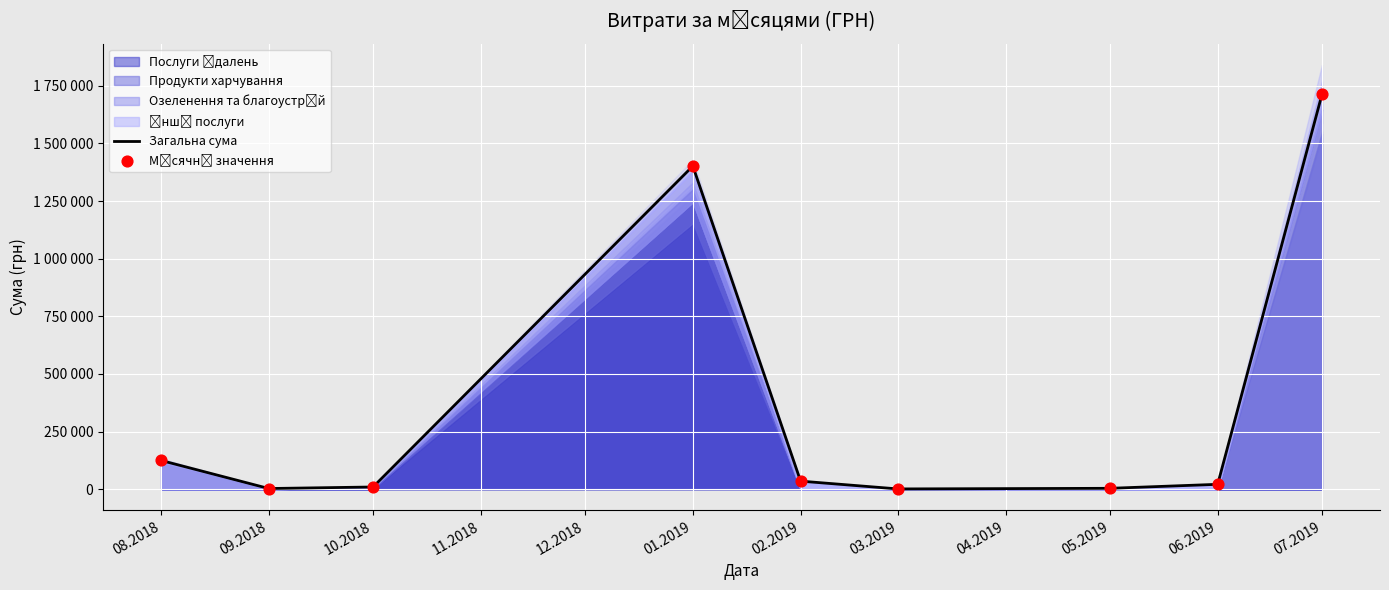

Which series has the largest total across all categories?

Загальна сума